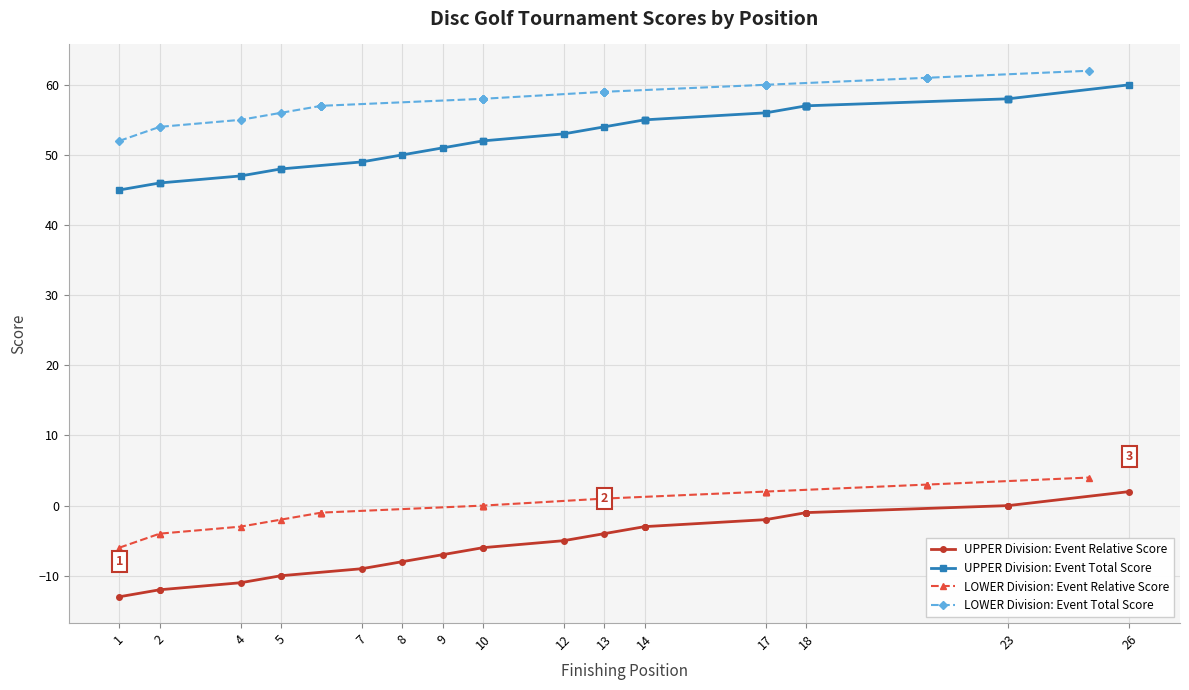

How many series are shown in this chart?

4